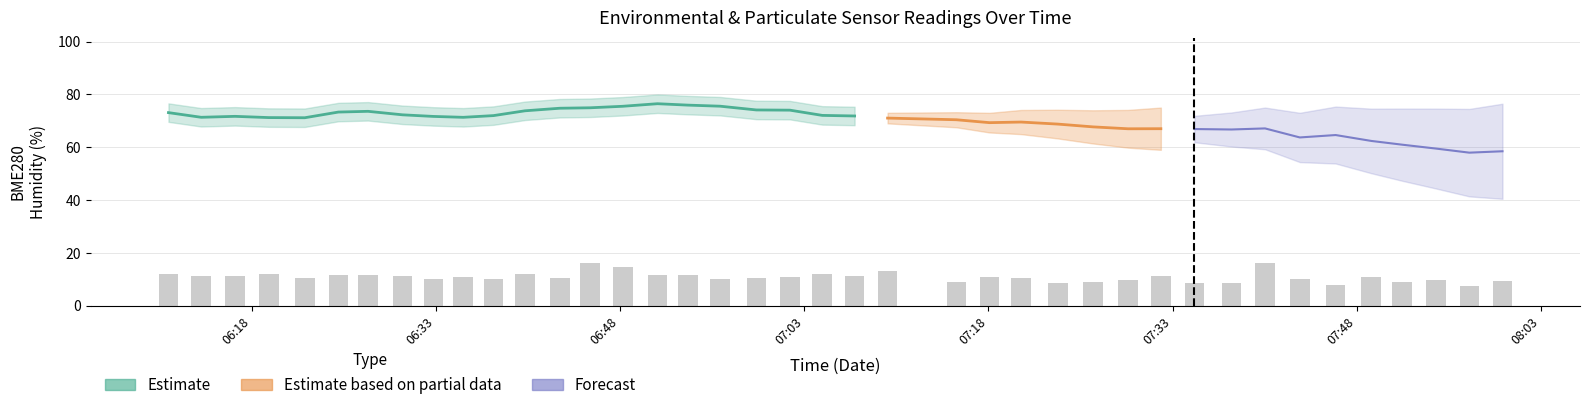

Are the bars horizontal?

No